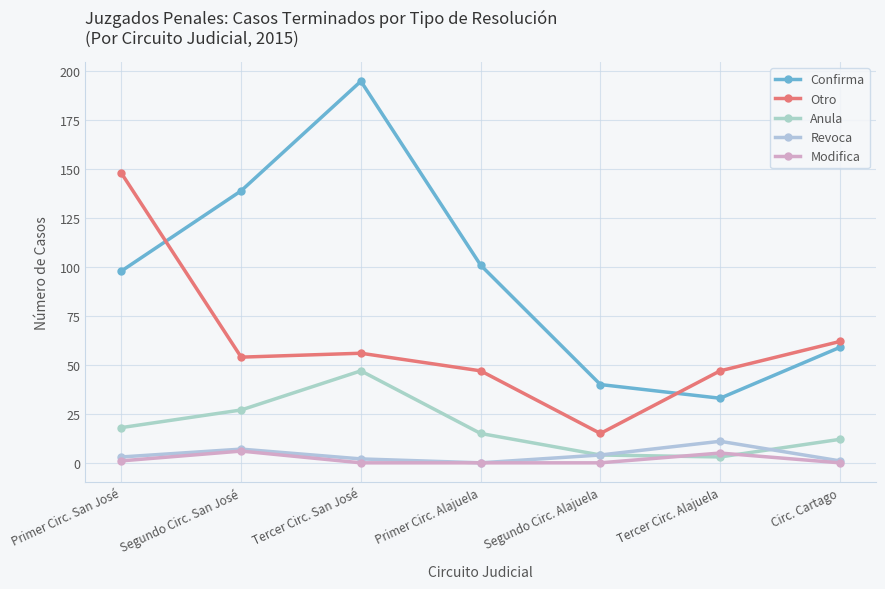

How many lines are shown in the chart?

5